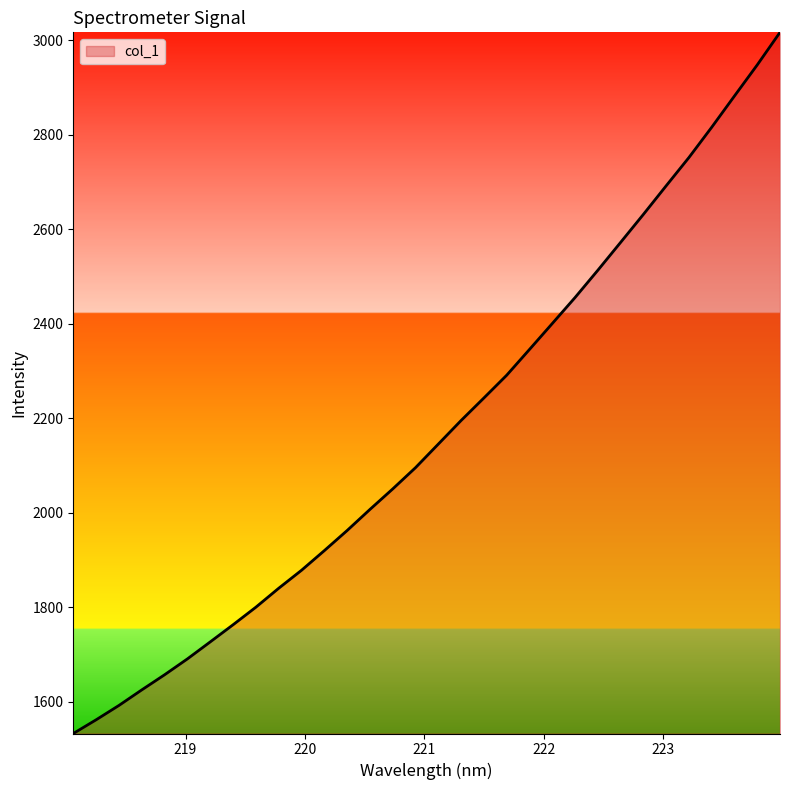

Does the chart display data point markers on the line(s)?

No